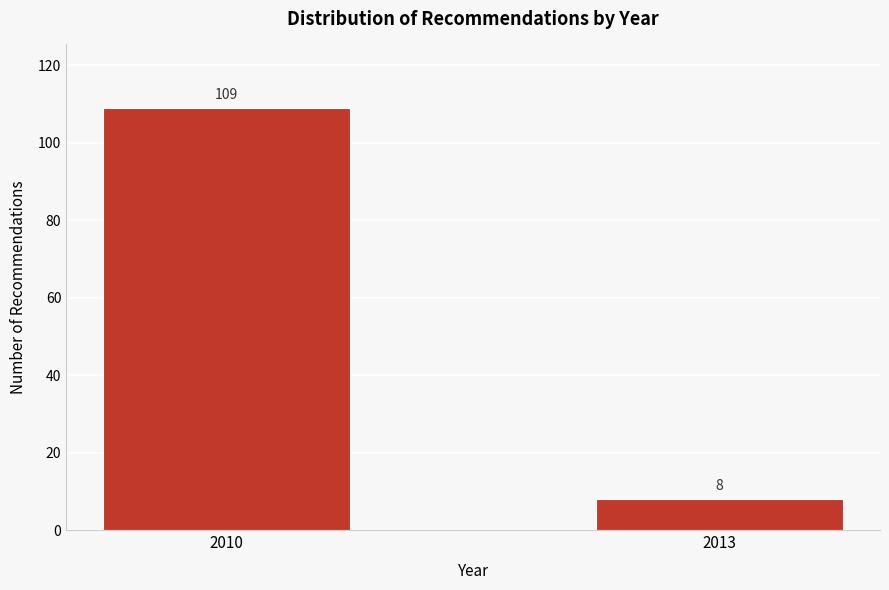

Reading left to right, transcribe all the data shown in this chart.

109	8